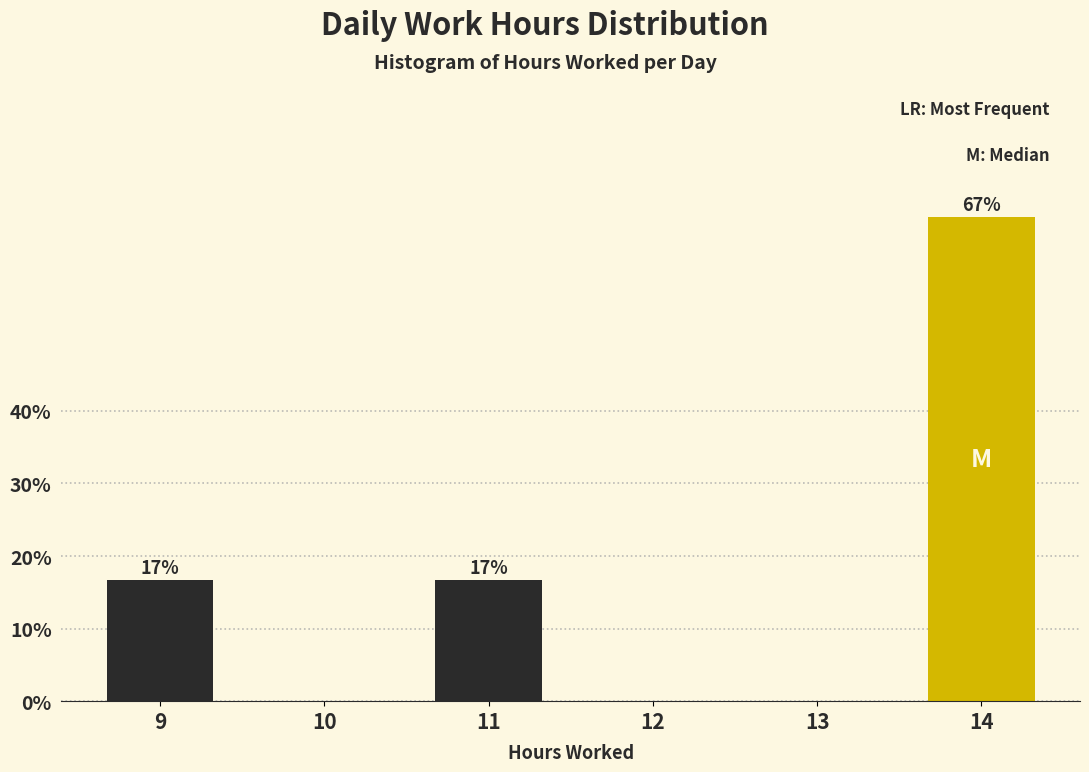

Are the bars horizontal?

No